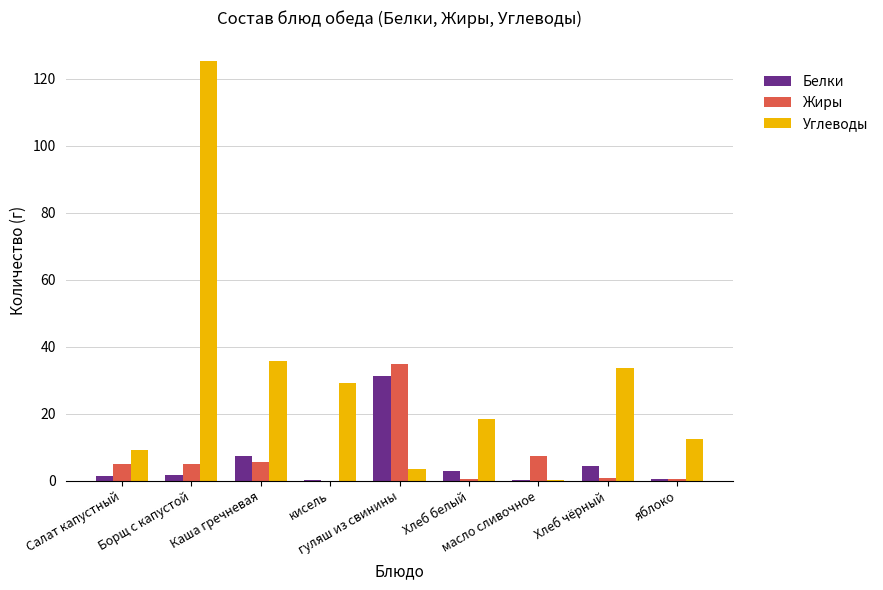

What are all the series names shown in the legend?

Белки, Жиры, Углеводы